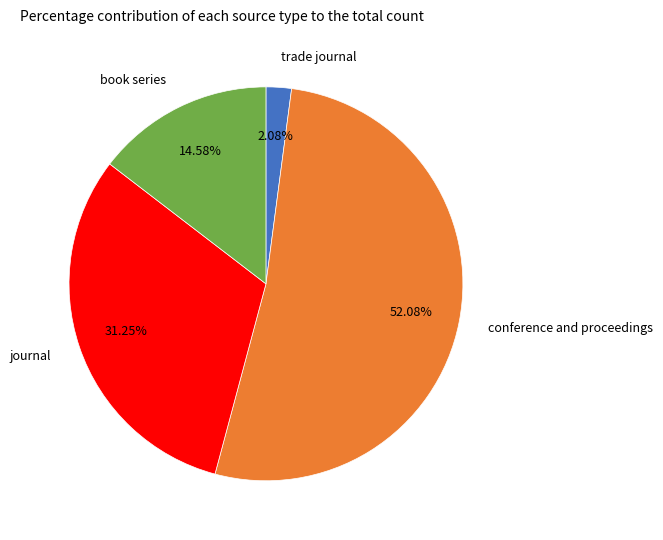

What is the largest slice in the pie chart?

conference and proceedings